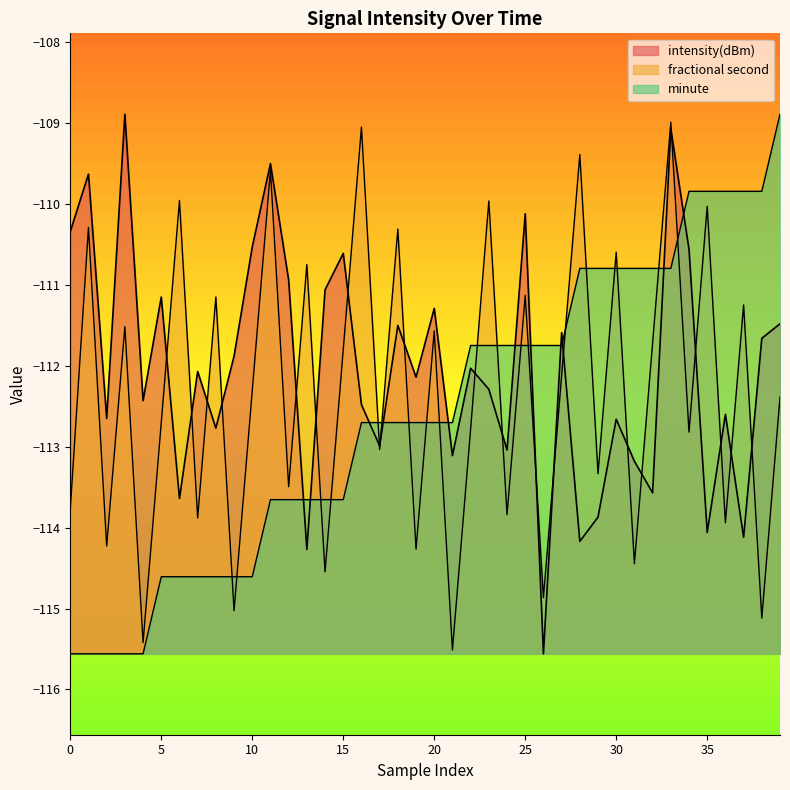

How many interior local peaks does the intensity(dBm) series have?

14